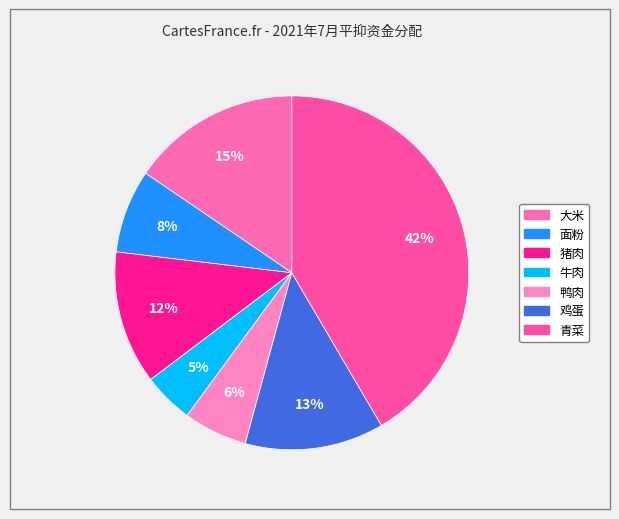

What is the smallest slice in the pie chart?

牛肉